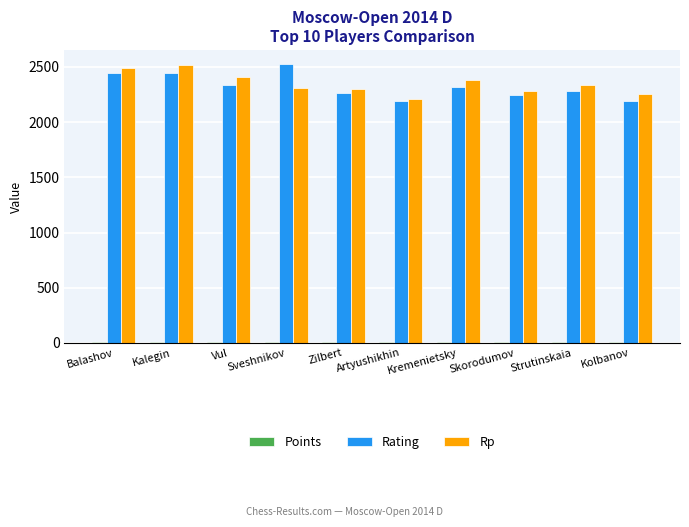

What is the maximum value shown in the chart?

2528.0